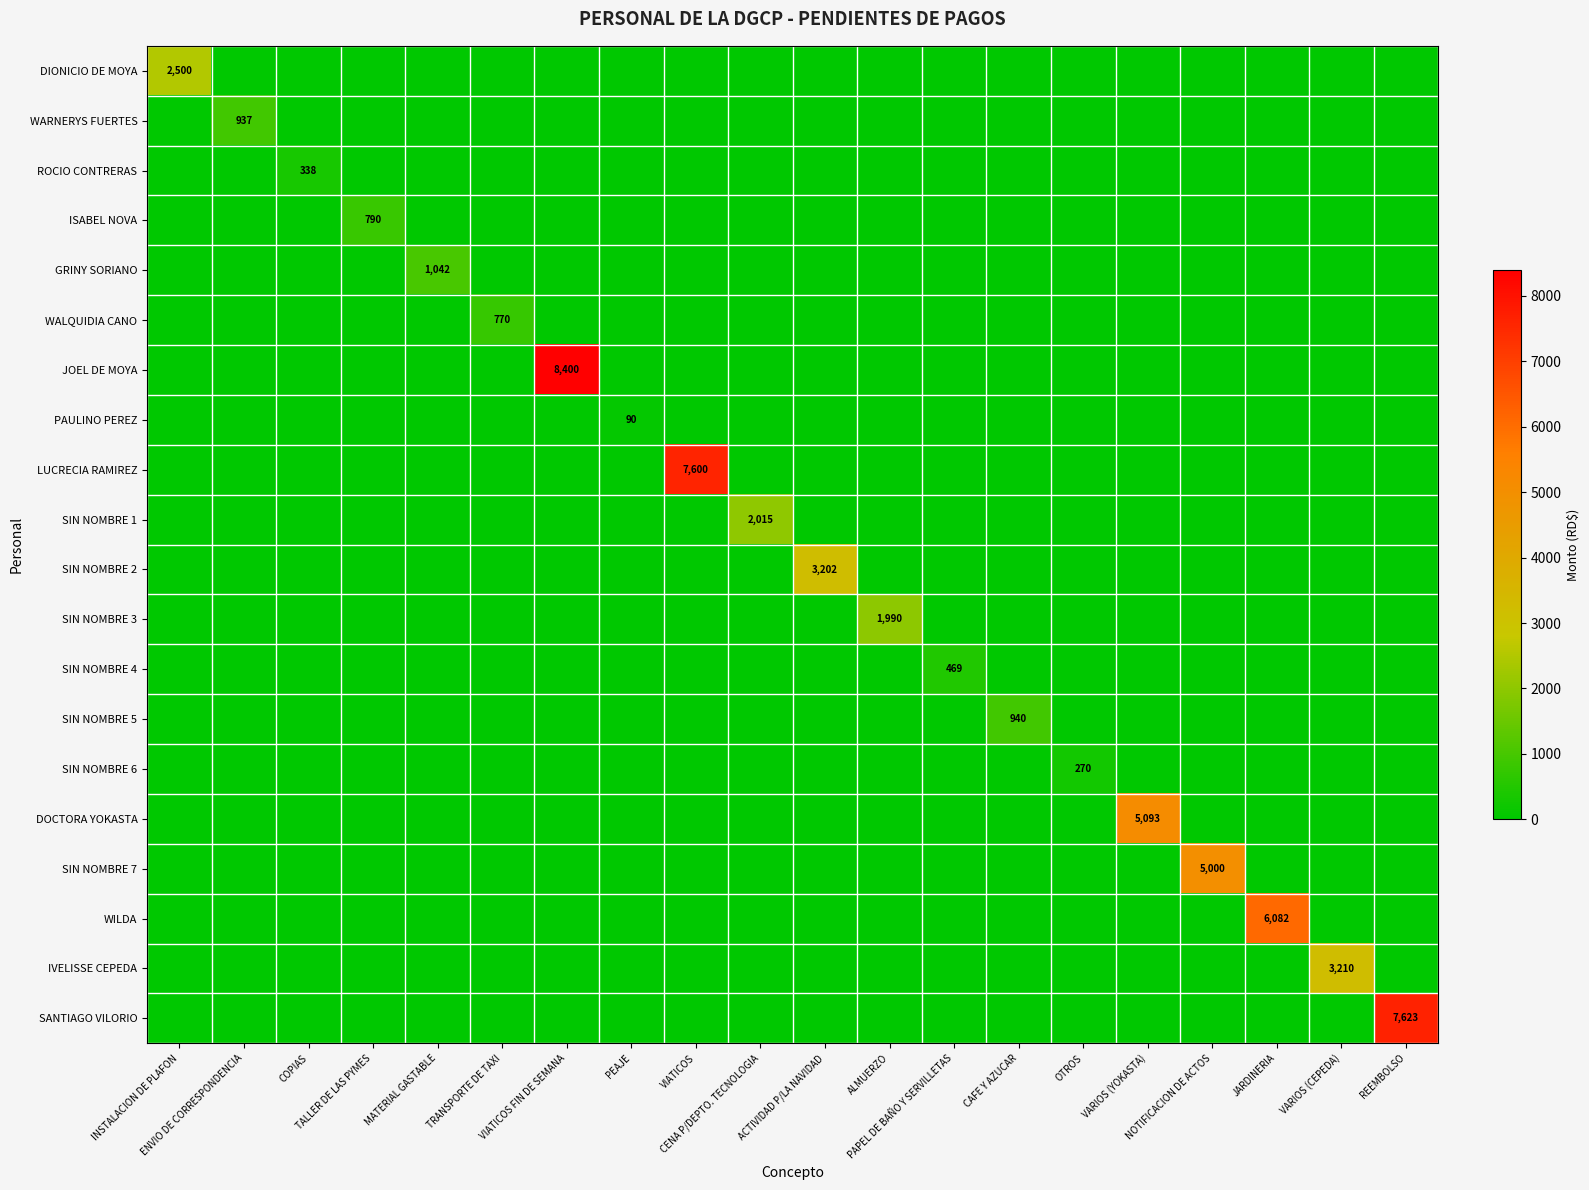

What is the difference between the maximum and minimum values in the LUCRECIA RAMIREZ series?

7600.0